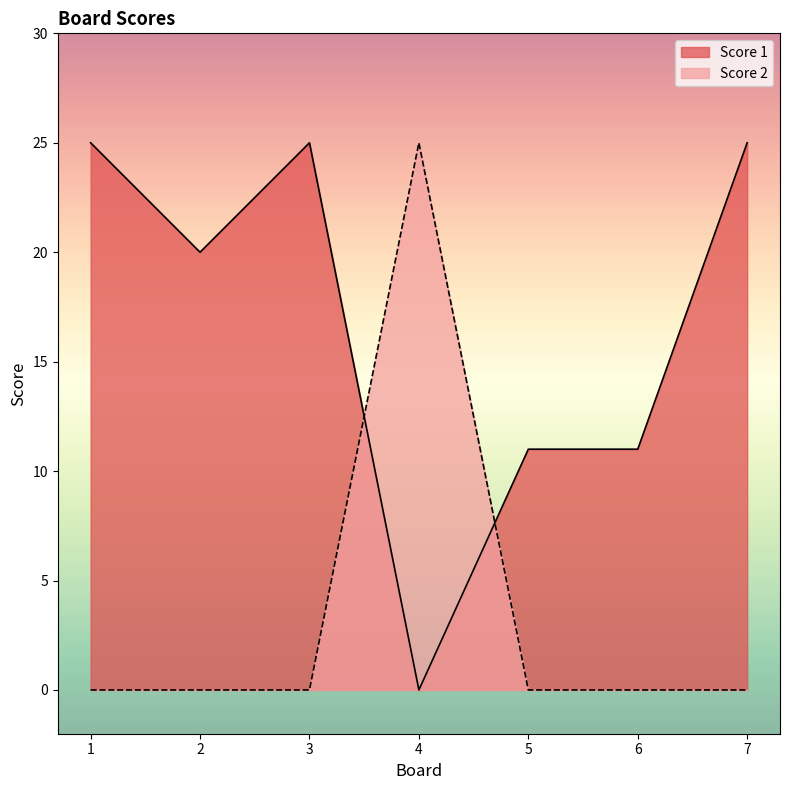

Rank the categories by Score 1 value from highest to lowest.

1, 3, 7, 2, 5, 6, 4